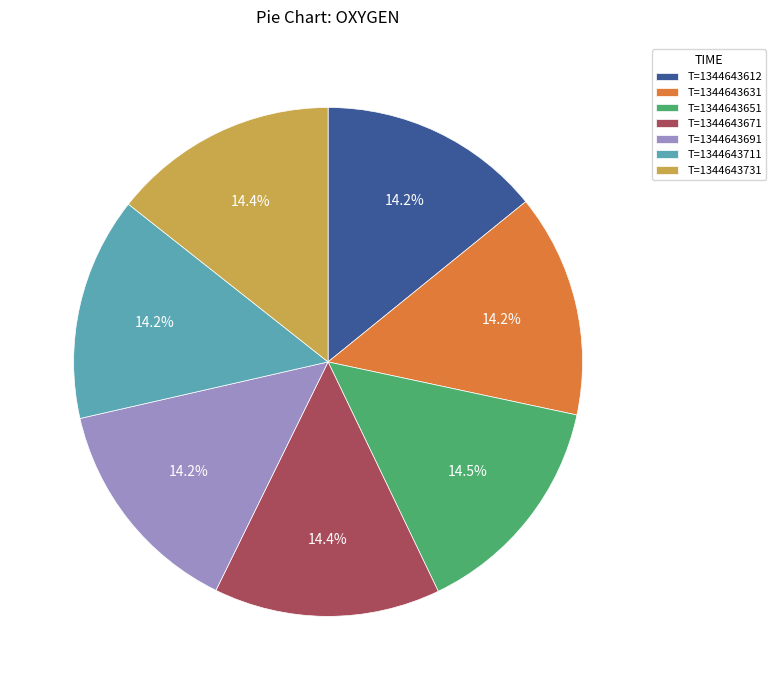

How many segments does this pie chart have?

7